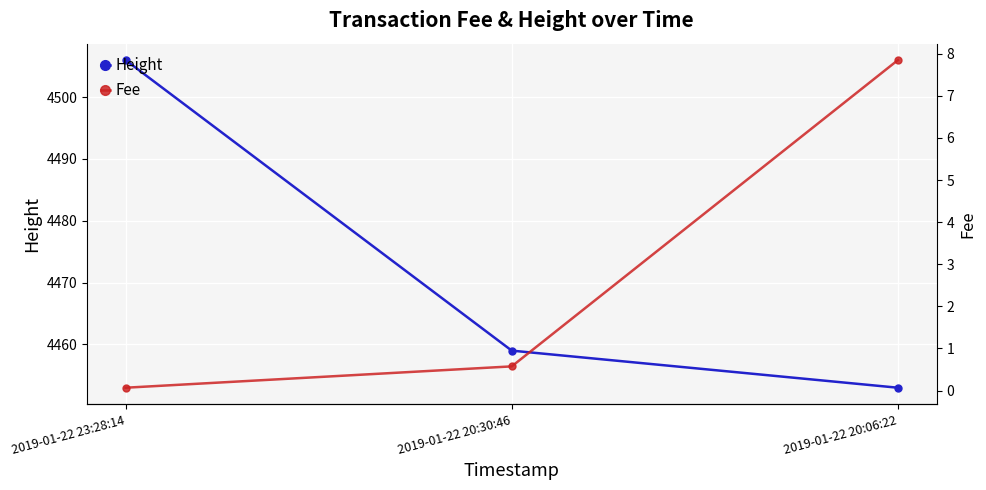

What position from the right is 2019-01-22 20:06:22?

1